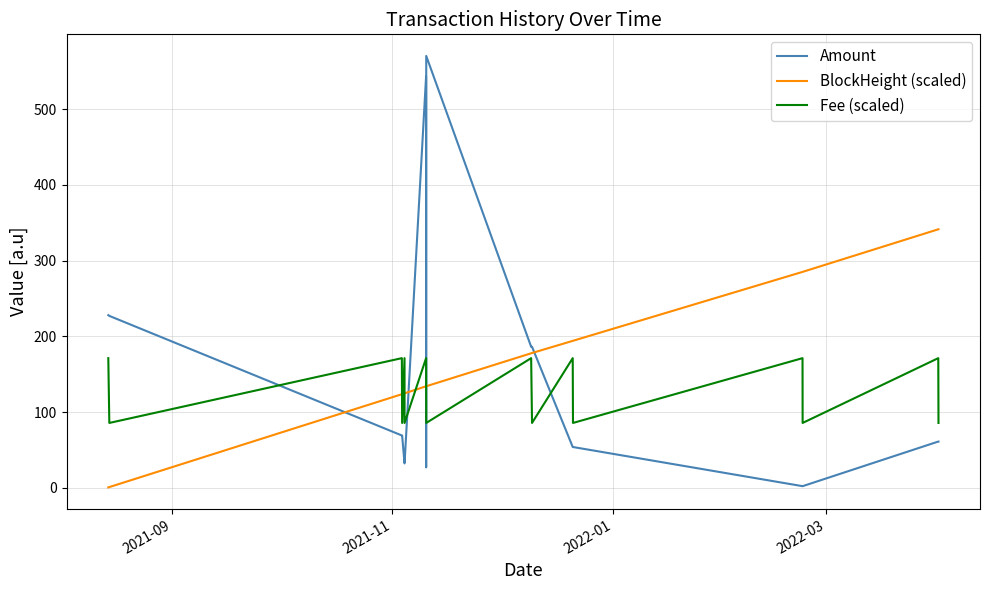

How many times do Fee (scaled) and Amount cross each other?

5